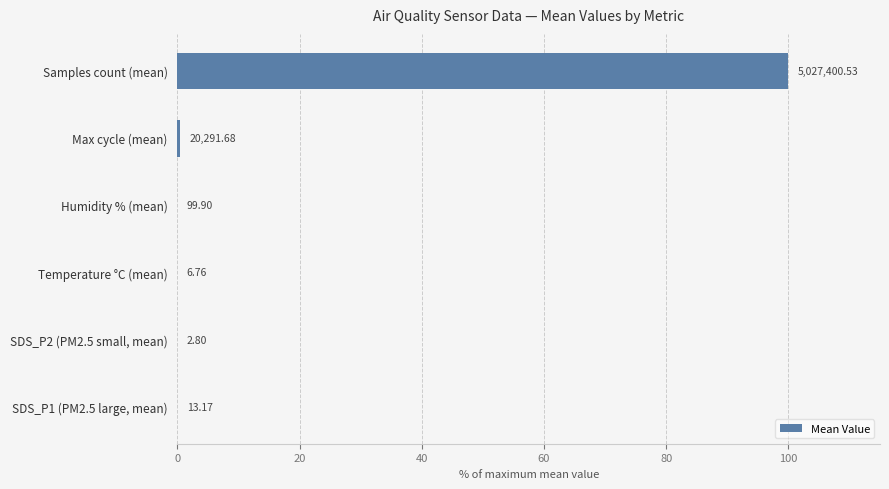

What is the greatest value displayed?

100.0